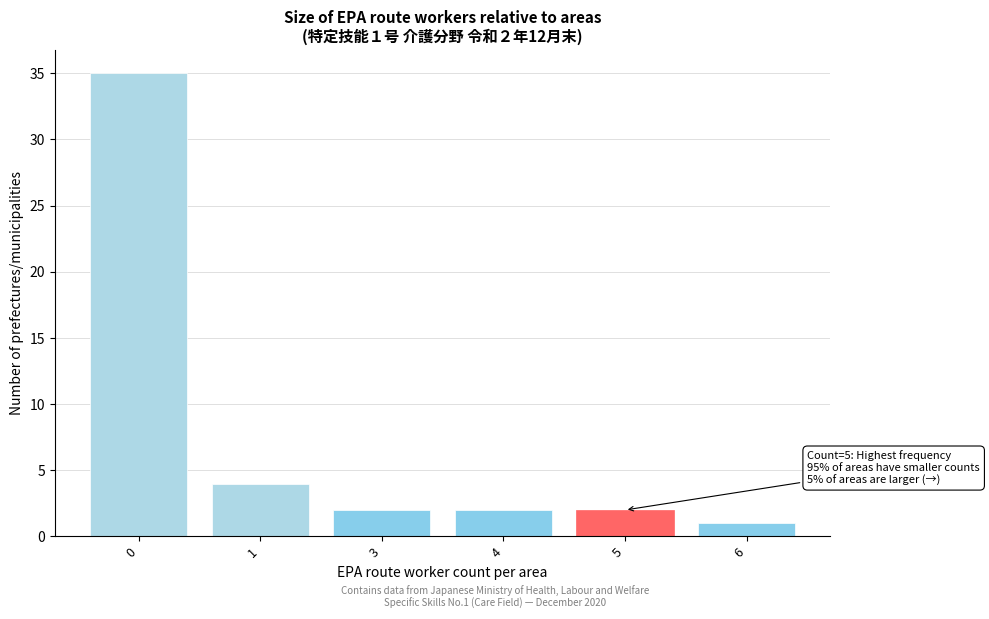

Reading left to right, transcribe all the data shown in this chart.

0=35	1=4	3=2	4=2	5=2	6=1